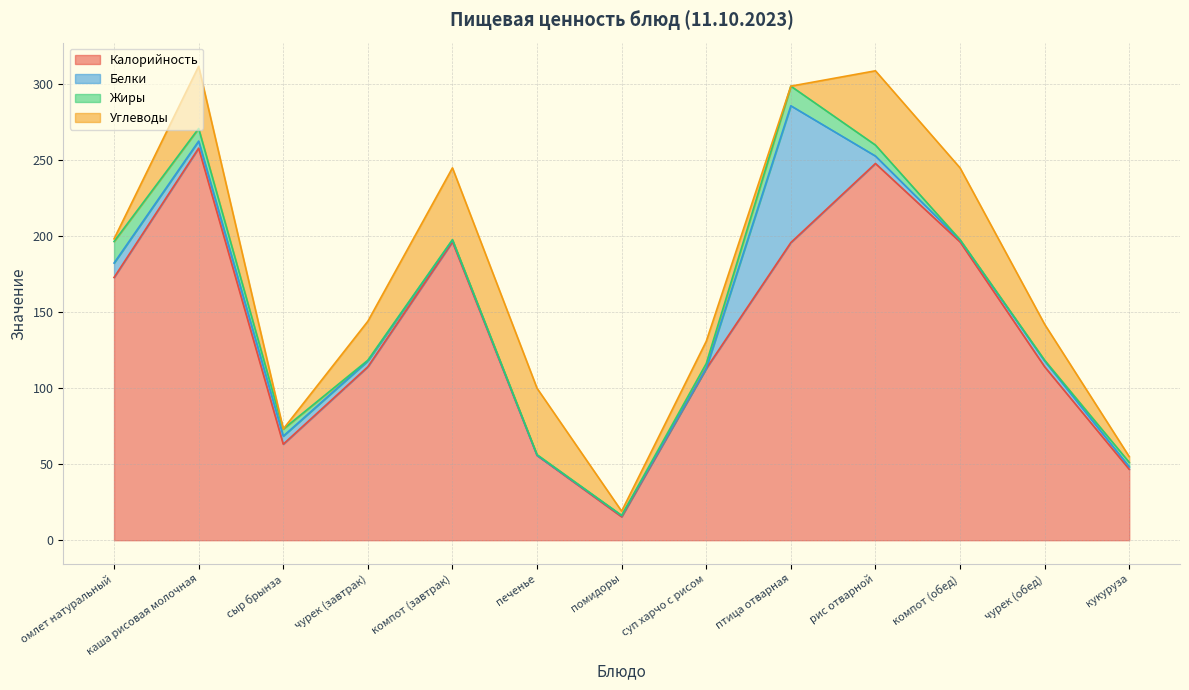

Reading left to right, list all the values displayed in this chart.

Калорийность: омлет натуральный=172.9	каша рисовая молочная=258.1	сыр брынза=63.2	чурек (завтрак)=114.2	компот (завтрак)=196.4	печенье=55.8	помидоры=15.4	суп харчо с рисом=113.0	птица отварная=195.9	рис отварной=248.0	компот (обед)=196.4	чурек (обед)=114.2	кукуруза=46.7
Белки: омлет натуральный=9.5	каша рисовая молочная=4.6	сыр брынза=5.3	чурек (завтрак)=3.8	компот (завтрак)=1.2	печенье=0.1	помидоры=0.8	суп харчо с рисом=0.2	птица отварная=90.0	рис отварной=4.9	компот (обед)=1.2	чурек (обед)=3.8	кукуруза=1.6
Жиры: омлет натуральный=14.2	каша рисовая молочная=8.3	сыр брынза=4.6	чурек (завтрак)=0.5	компот (завтрак)=0.3	печенье=0.4	помидоры=0.1	суп харчо с рисом=3.1	птица отварная=12.9	рис отварной=7.2	компот (обед)=0.3	чурек (обед)=0.5	кукуруза=2.9
Углеводы: омлет натуральный=1.8	каша рисовая молочная=40.9	сыр брынза=0.1	чурек (завтрак)=25.6	компот (завтрак)=47.3	печенье=43.7	помидоры=2.8	суп харчо с рисом=14.7	птица отварная=0.0	рис отварной=48.9	компот (обед)=47.3	чурек (обед)=23.6	кукуруза=3.8